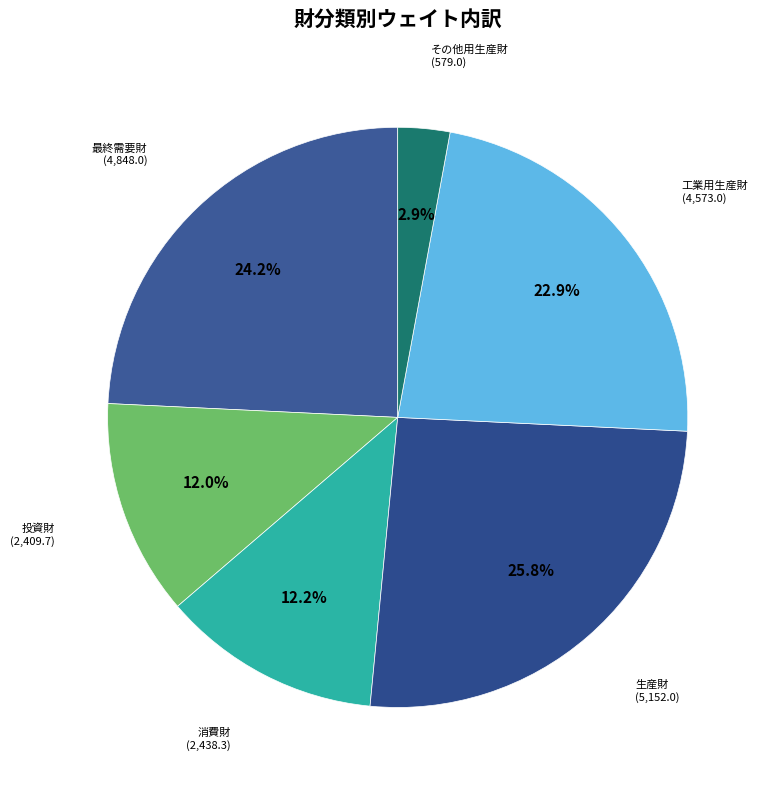

How many slices are in this pie chart?

6